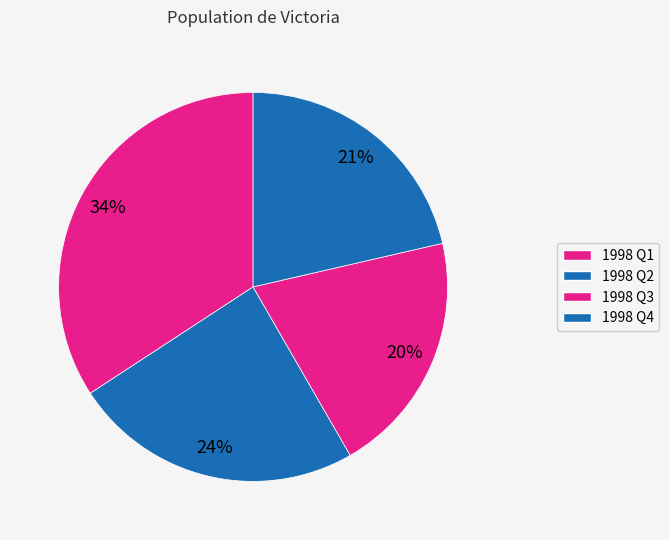

How many slices are in this pie chart?

4